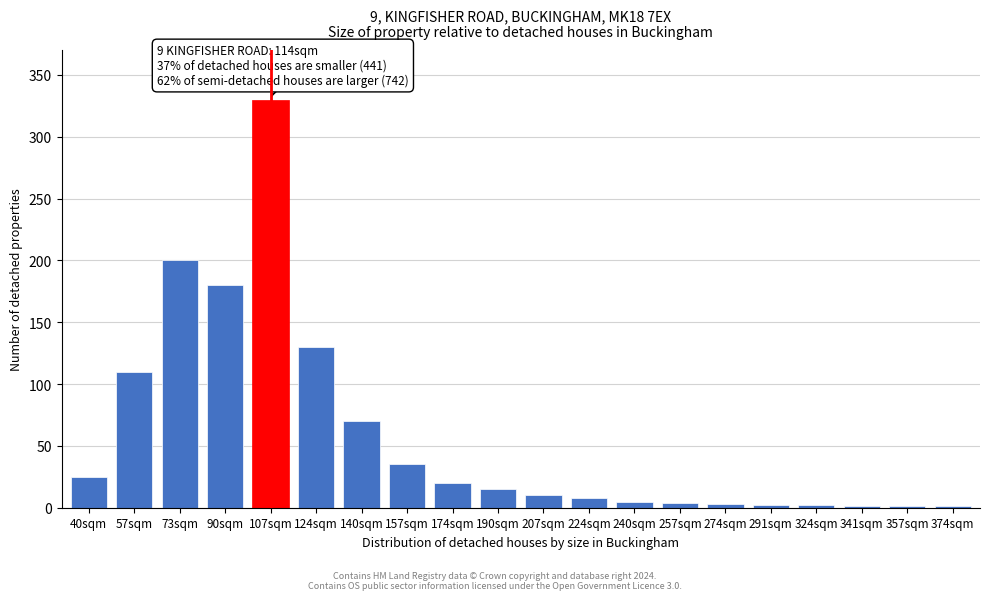

Where is the data nearest to the value 165?

90sqm